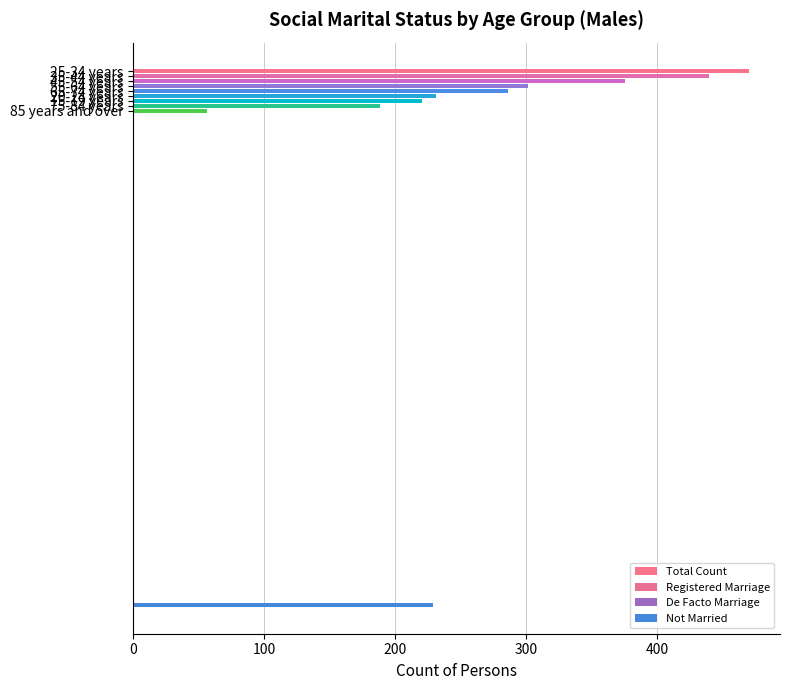

What is the sum of all De Facto Marriage values?

306